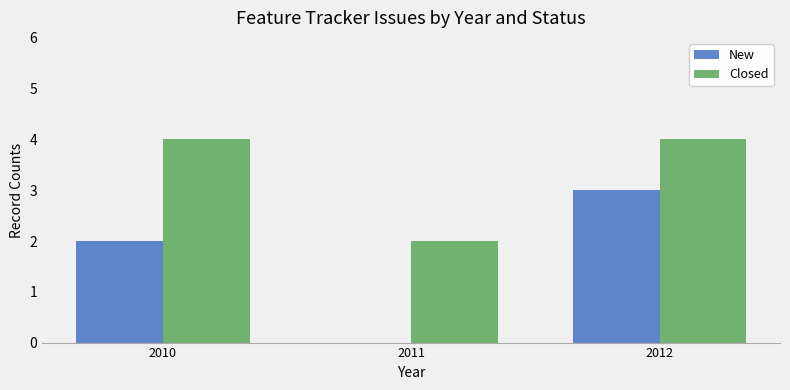

Which series changed the most between 2010 and 2012?

New